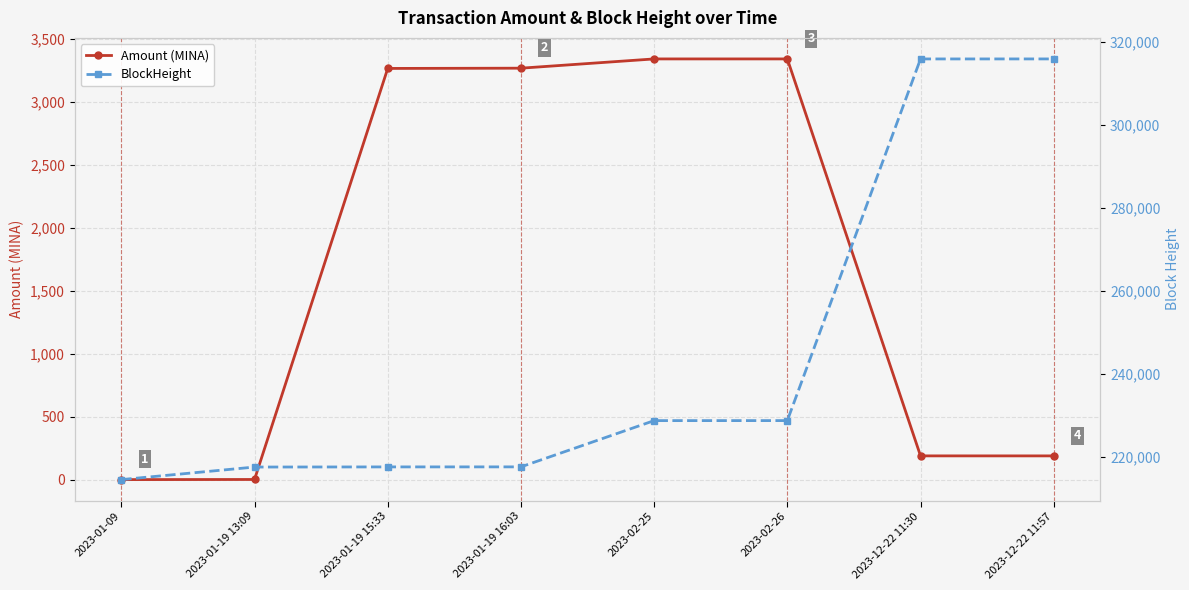

What is the maximum value shown in the chart?

315829.0